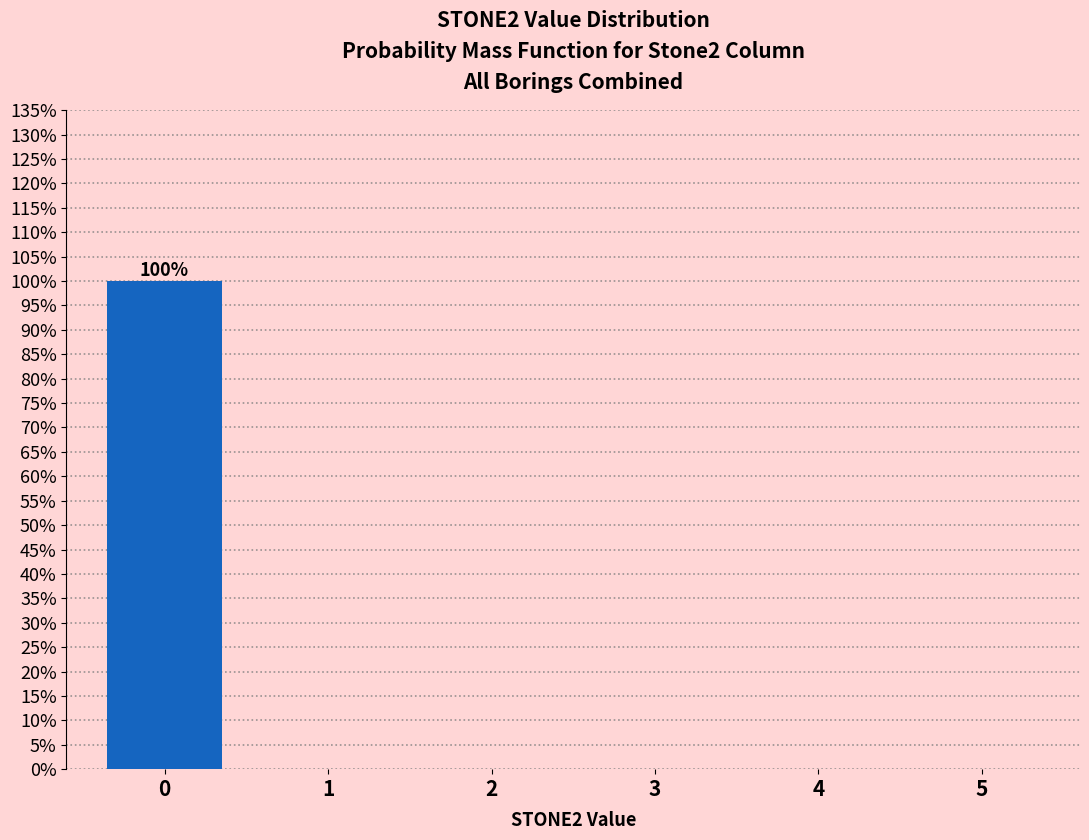

Reading left to right, extract all data points from this chart.

0=100	1=0	2=0	3=0	4=0	5=0